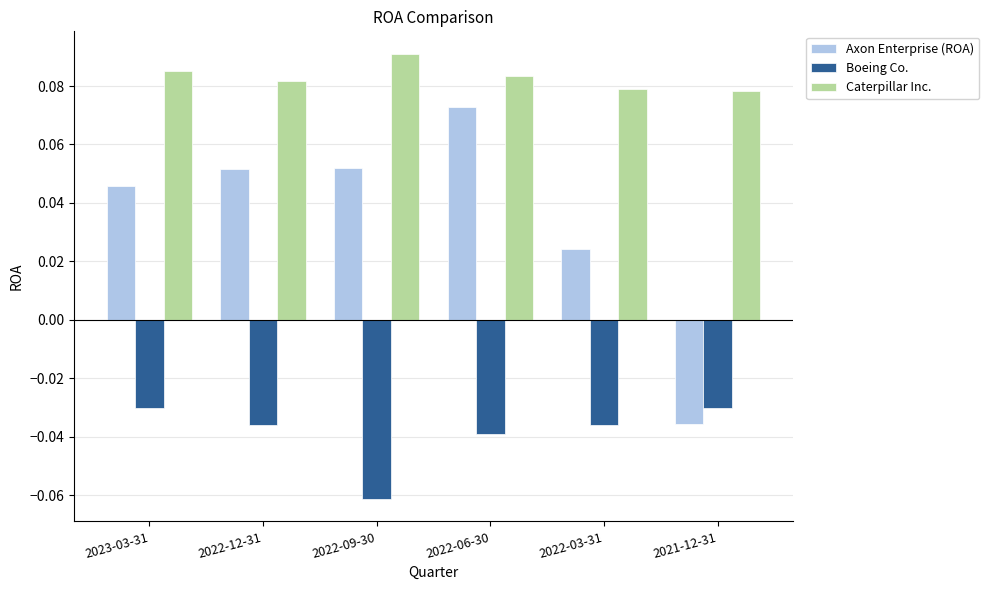

The Caterpillar Inc. series shows 0.0 at 2022-09-30. True or false?

False